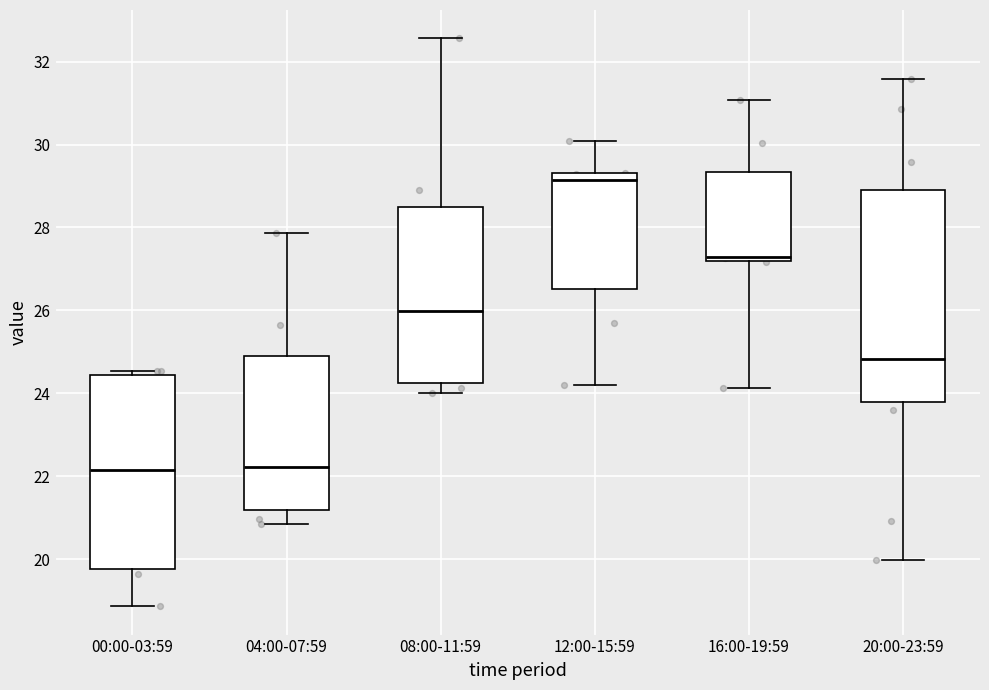

Where is the upper edge of the box for 16:00-19:59 on the y-axis? The values are not printed on the chart, so give them approximately, as read against the axis.

29.4